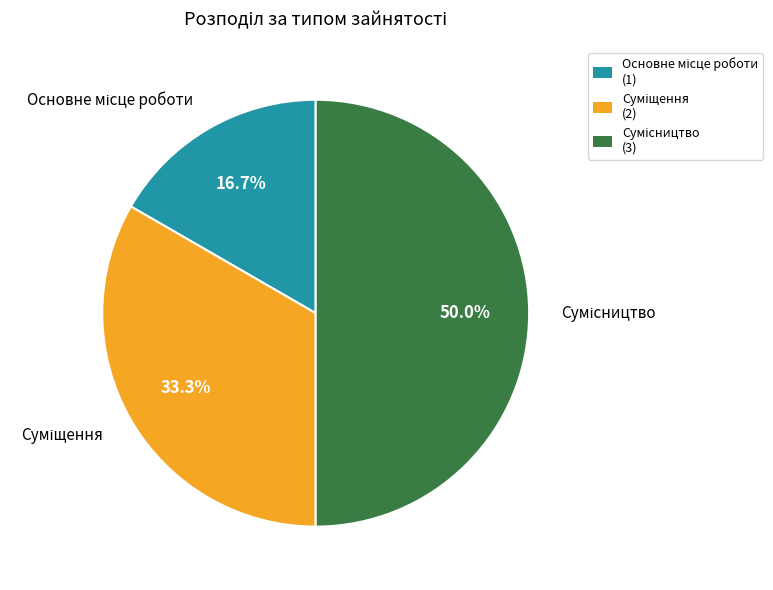

Is it true that Сумісництво is 38% of the pie?

False